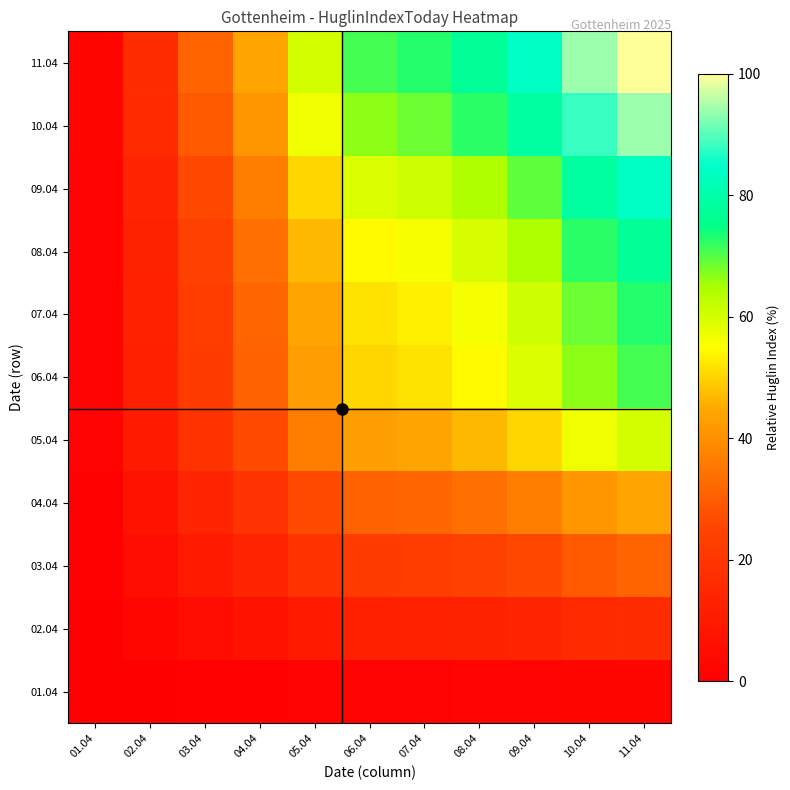

Reading right to left, list all the values displayed in this chart.

01.04: 11.04=2.1	10.04=2.0	09.04=1.7	08.04=1.6	07.04=1.5	06.04=1.5	05.04=1.3	04.04=0.9	03.04=0.7	02.04=0.3	01.04=0.0
02.04: 11.04=16.7	10.04=15.6	09.04=13.9	08.04=12.8	07.04=12.2	06.04=11.8	05.04=10.1	04.04=7.3	03.04=5.2	02.04=2.8	01.04=0.3
03.04: 11.04=31.2	10.04=29.3	09.04=26.0	08.04=24.1	07.04=22.8	06.04=22.1	05.04=18.9	04.04=13.7	03.04=9.8	02.04=5.2	01.04=0.7
04.04: 11.04=43.8	10.04=41.0	09.04=36.5	08.04=33.7	07.04=31.9	06.04=31.0	05.04=26.4	04.04=19.1	03.04=13.7	02.04=7.3	01.04=0.9
05.04: 11.04=60.4	10.04=56.6	09.04=50.3	08.04=46.6	07.04=44.1	06.04=42.8	05.04=36.5	04.04=26.4	03.04=18.9	02.04=10.1	01.04=1.3
06.04: 11.04=70.8	10.04=66.4	09.04=59.0	08.04=54.6	07.04=51.6	06.04=50.2	05.04=42.8	04.04=31.0	03.04=22.1	02.04=11.8	01.04=1.5
07.04: 11.04=72.9	10.04=68.4	09.04=60.8	08.04=56.2	07.04=53.2	06.04=51.6	05.04=44.1	04.04=31.9	03.04=22.8	02.04=12.2	01.04=1.5
08.04: 11.04=77.1	10.04=72.3	09.04=64.2	08.04=59.4	07.04=56.2	06.04=54.6	05.04=46.6	04.04=33.7	03.04=24.1	02.04=12.8	01.04=1.6
09.04: 11.04=83.3	10.04=78.1	09.04=69.4	08.04=64.2	07.04=60.8	06.04=59.0	05.04=50.3	04.04=36.5	03.04=26.0	02.04=13.9	01.04=1.7
10.04: 11.04=93.8	10.04=87.9	09.04=78.1	08.04=72.3	07.04=68.4	06.04=66.4	05.04=56.6	04.04=41.0	03.04=29.3	02.04=15.6	01.04=2.0
11.04: 11.04=100.0	10.04=93.8	09.04=83.3	08.04=77.1	07.04=72.9	06.04=70.8	05.04=60.4	04.04=43.8	03.04=31.2	02.04=16.7	01.04=2.1